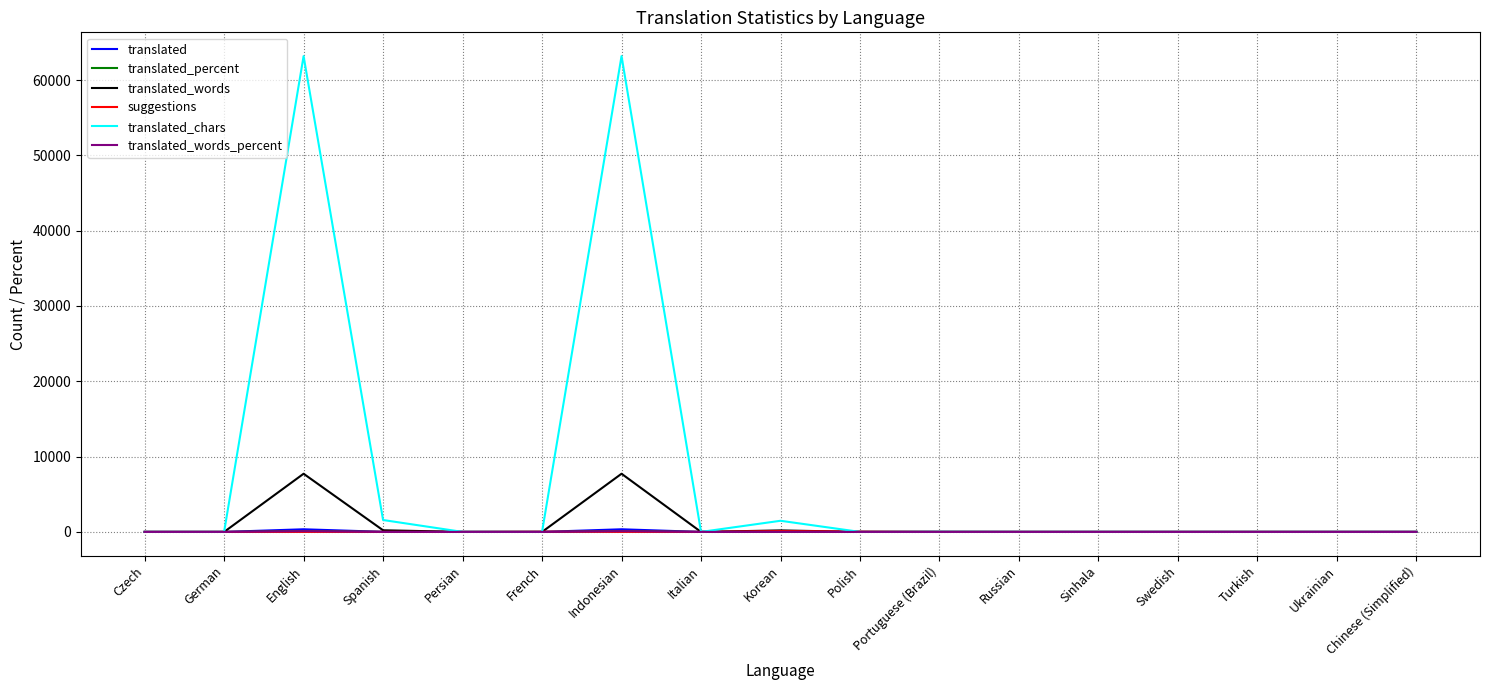

The value of translated_chars at Persian is -19989.1. True or false?

False